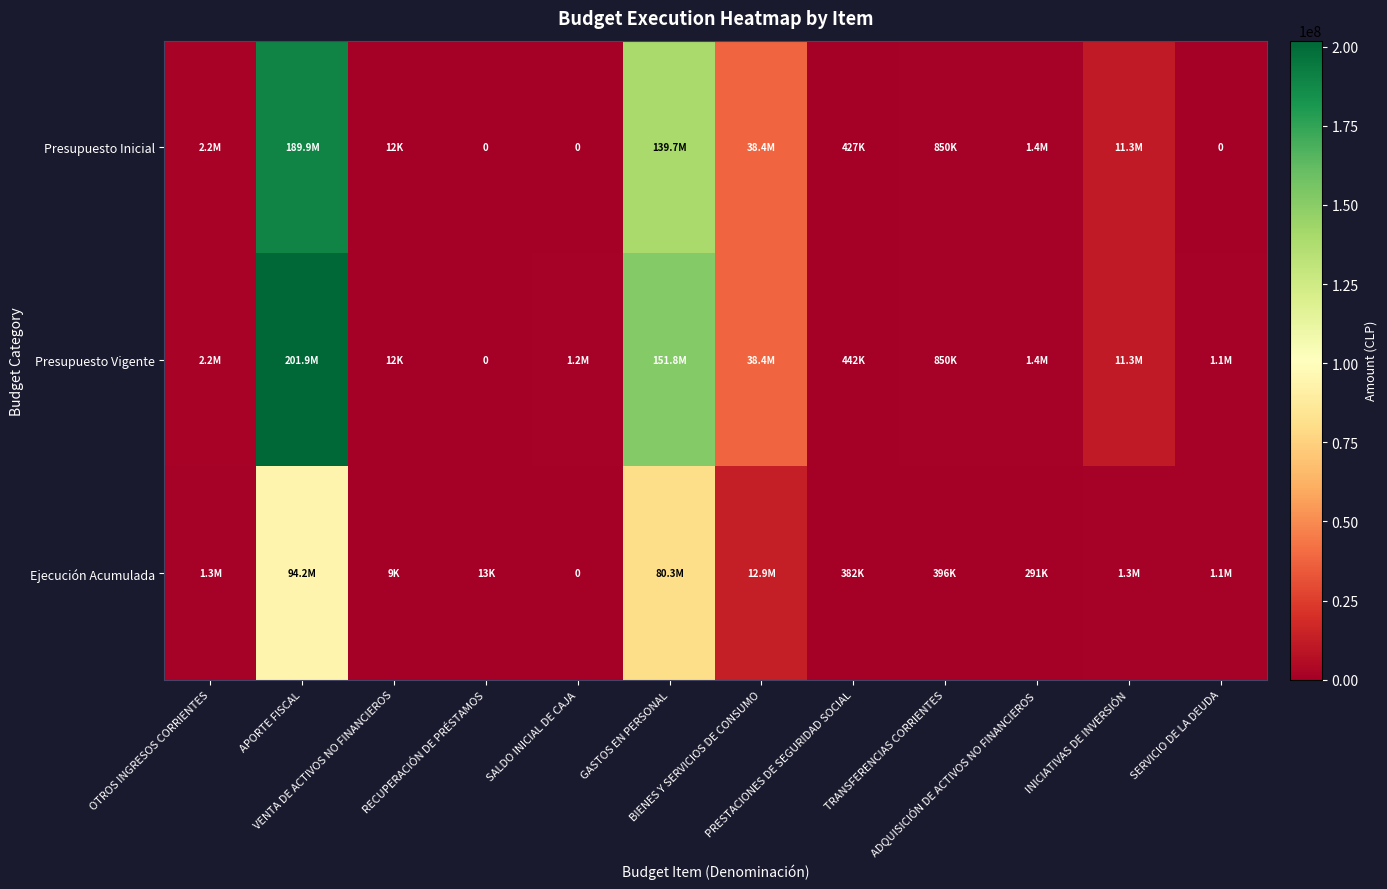

Is it true that Presupuesto Inicial equals 1448234 at ADQUISICIÓN DE ACTIVOS NO FINANCIEROS?

True